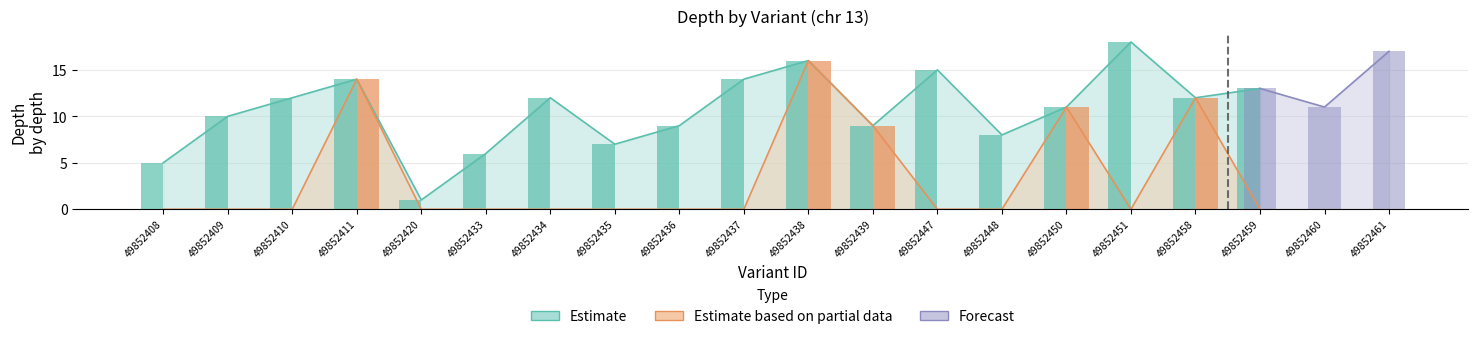

Between 49852408 and 49852434, which is larger?

49852434